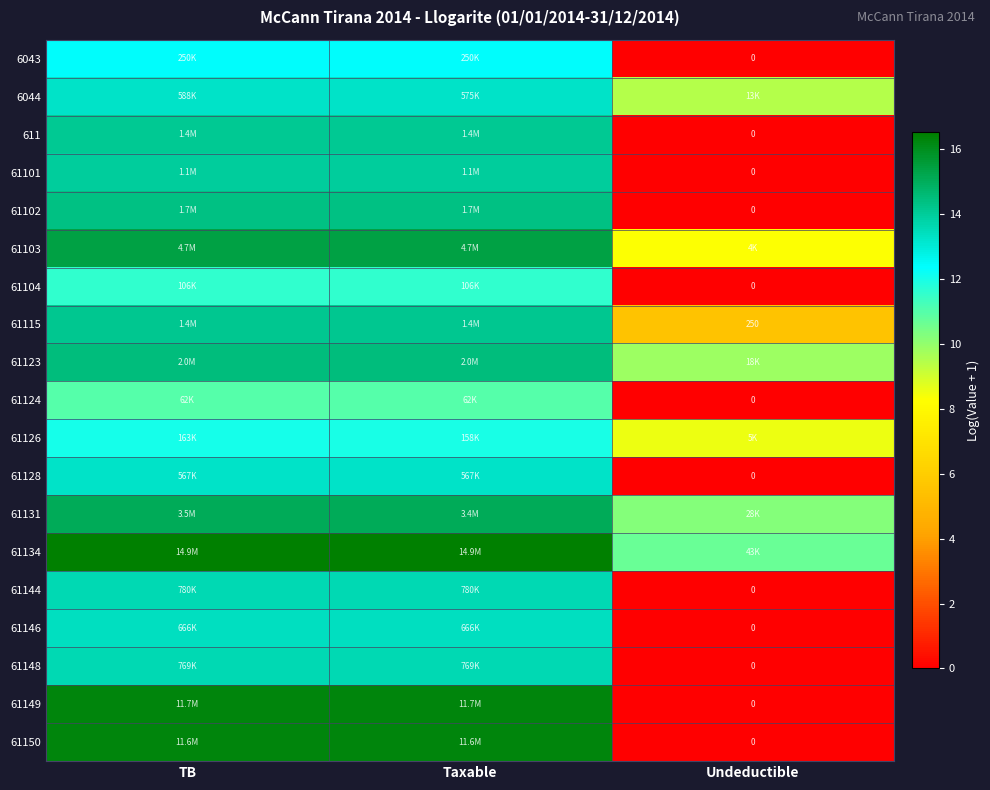

At which category does the chart reach its peak across all series?

TB